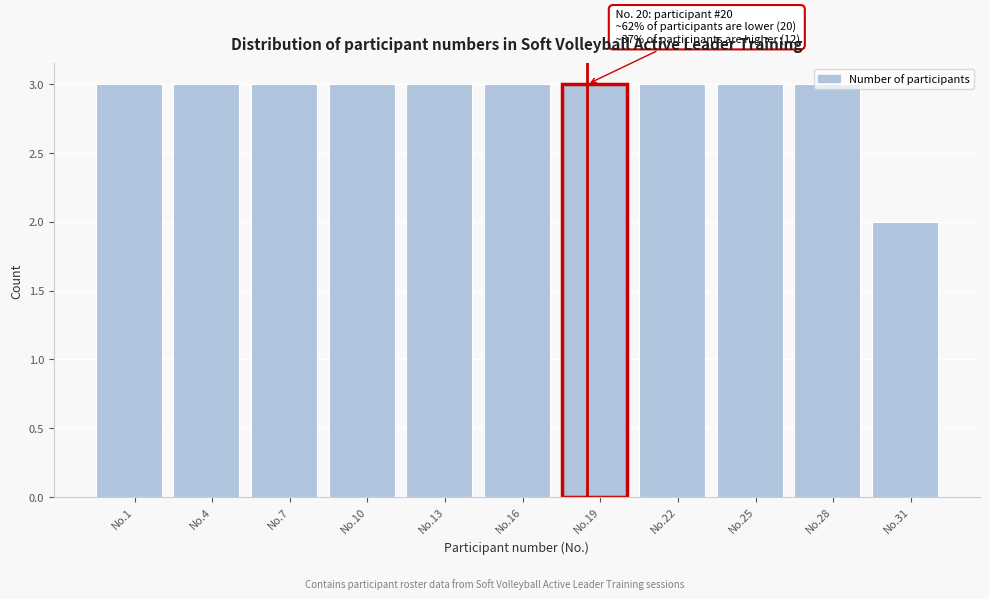

What is the sum of all values?

32